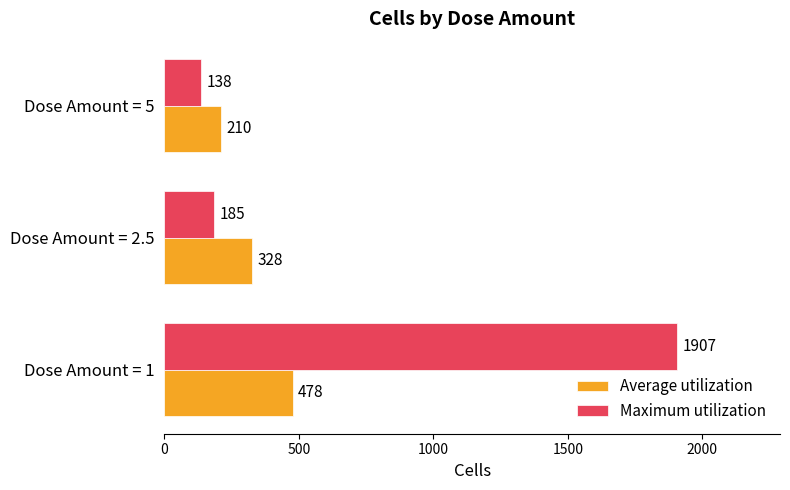

Read the Average utilization value at Dose Amount = 5.

210